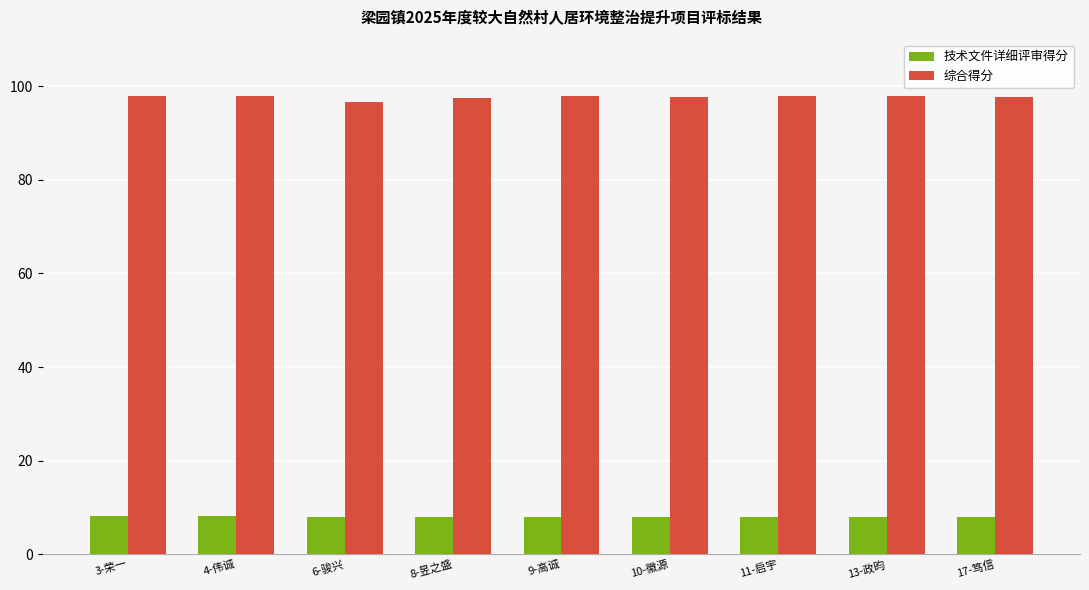

True or false: 技术文件详细评审得分 has a value of 3.2 at 11-启宇.

False